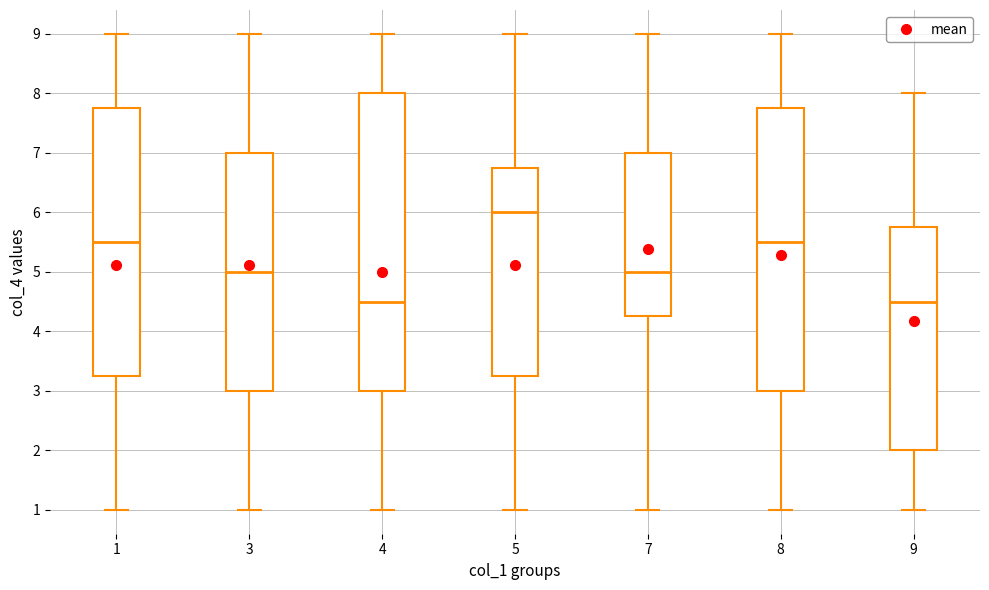

Reading left to right, transcribe this box plot: for each box, give where its median line is, the range the box spans, and where its two whiskers end, as read against the y-axis. The values are not printed on the chart, so give them approximately, as read against the axis.

1: median 5.5, box 3.3 to 7.8, whiskers 1.0 to 9.0
3: median 5.0, box 3.0 to 7.0, whiskers 1.0 to 9.0
4: median 4.5, box 3.0 to 8.0, whiskers 1.0 to 9.0
5: median 6.0, box 3.3 to 6.8, whiskers 1.0 to 9.0
7: median 5.0, box 4.3 to 7.0, whiskers 1.0 to 9.0
8: median 5.5, box 3.0 to 7.8, whiskers 1.0 to 9.0
9: median 4.5, box 2.0 to 5.8, whiskers 1.0 to 8.0